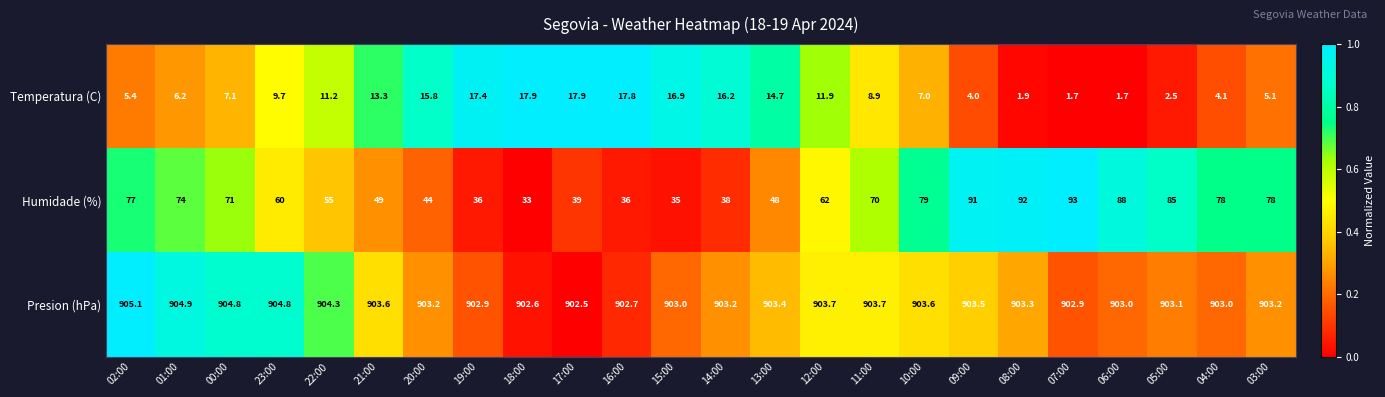

Count the number of categories in the chart.

24